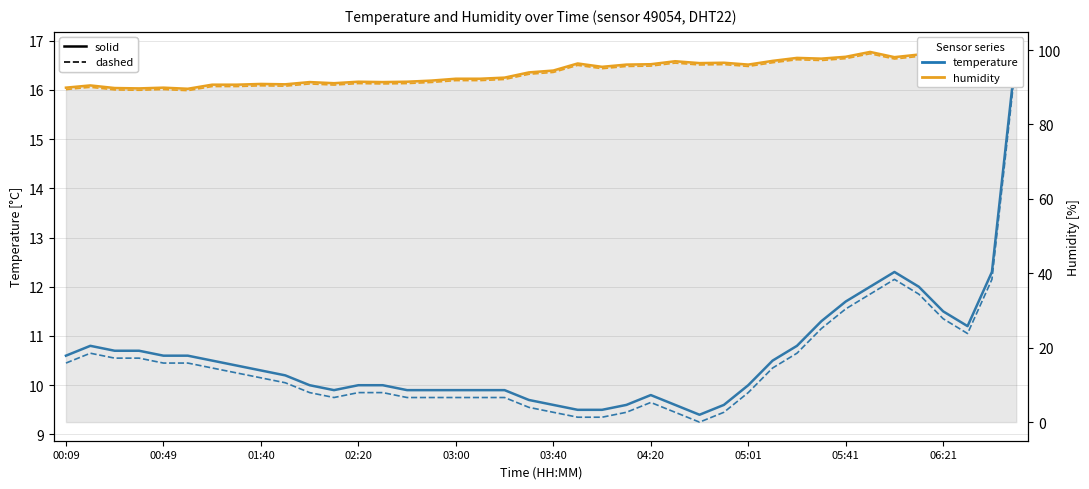

The temperature series shows 6.6 at 17. True or false?

False